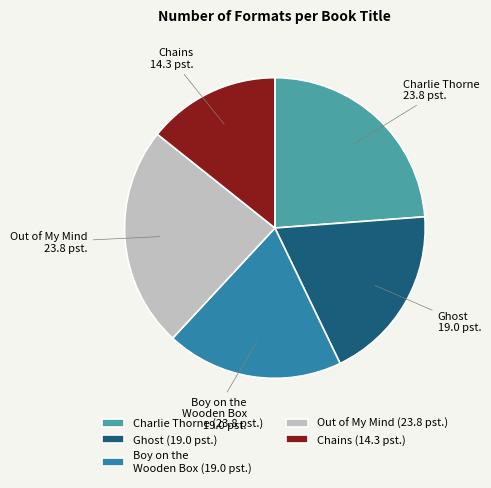

Which slice is the smallest?

Chains (14.3 pst.)